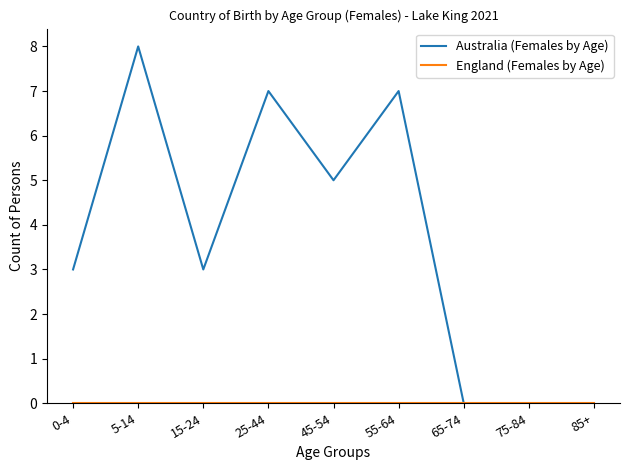

Is this an area chart (filled region under the line)?

No